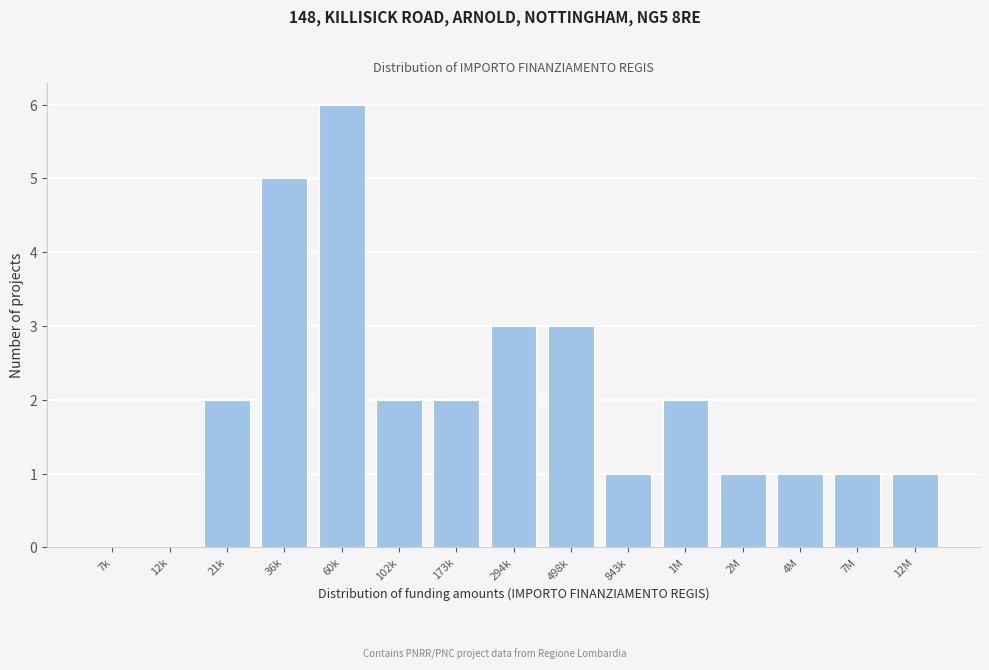

Reading left to right, extract all data points from this chart.

7k=0	12k=0	21k=2	36k=5	60k=6	102k=2	173k=2	294k=3	498k=3	843k=1	1M=2	2M=1	4M=1	7M=1	12M=1